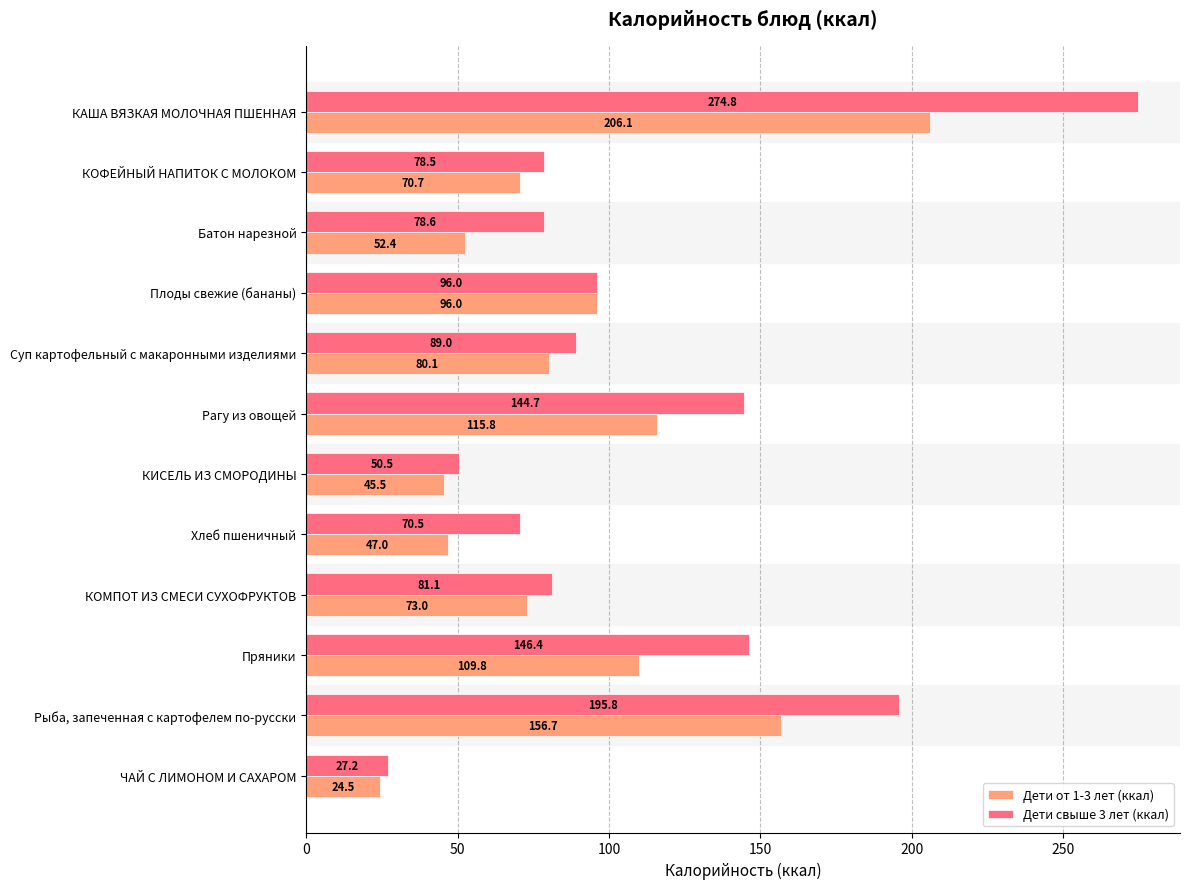

What is the difference between the maximum and minimum values in the Дети от 1-3 лет (ккал) series?

181.6